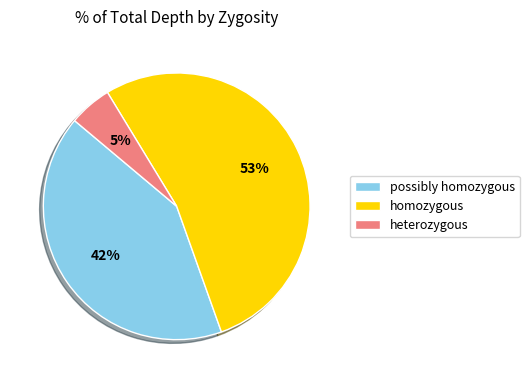

Does any single category account for the majority?

Yes